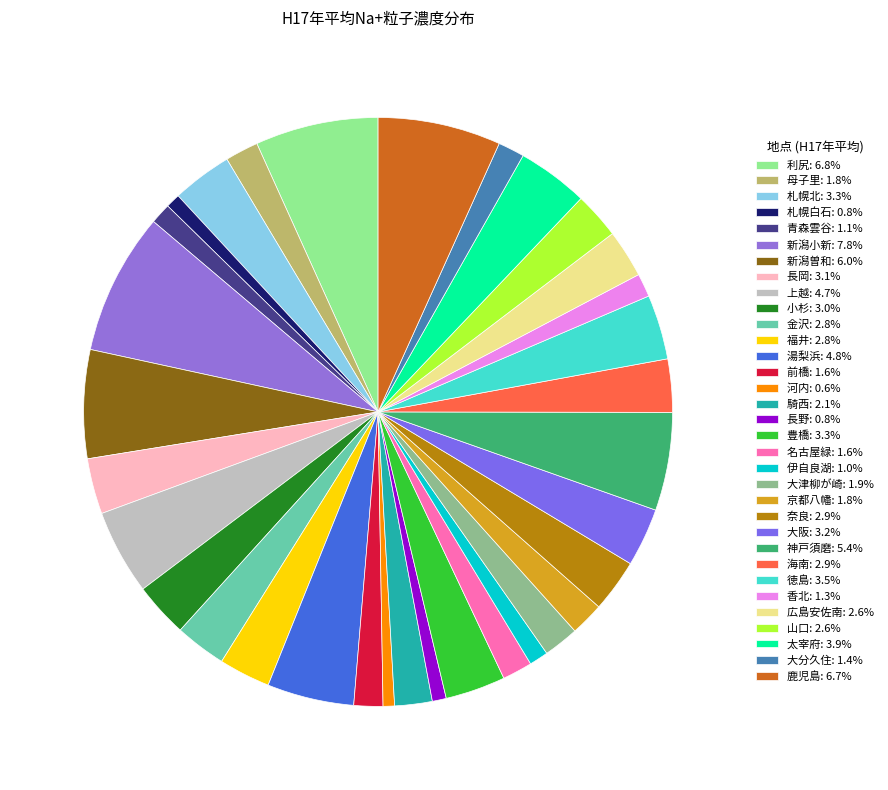

Is there a majority slice in this chart?

No